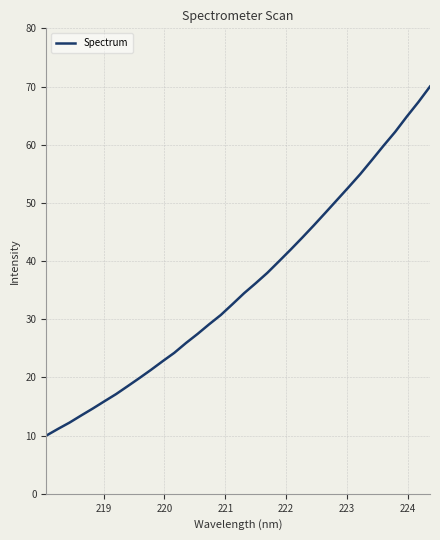

Reading right to left, transcribe all the data shown in this chart.

70.0	67.3	64.8	62.2	59.8	57.4	55.0	52.7	50.5	48.3	46.1	44.0	42.0	40.0	38.0	36.2	34.5	32.6	30.7	29.1	27.5	25.9	24.2	22.8	21.3	19.9	18.5	17.1	15.9	14.7	13.5	12.2	11.1	10.0